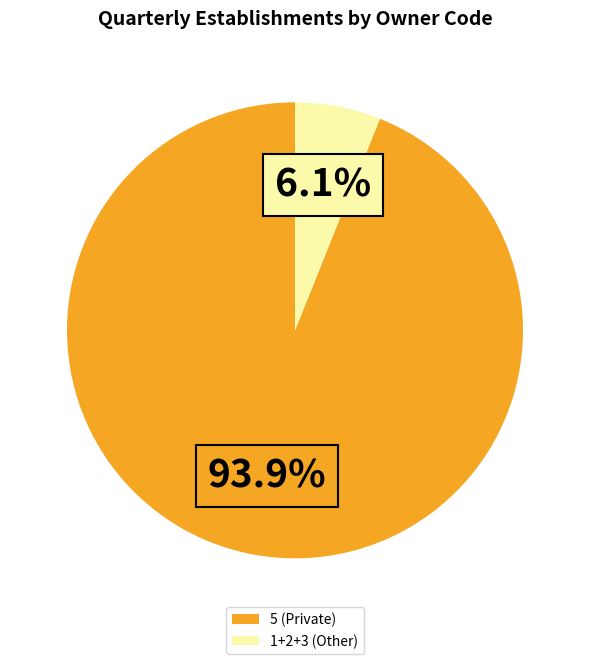

Rank the categories by value from lowest to highest.

1+2+3 (Other), 5 (Private)